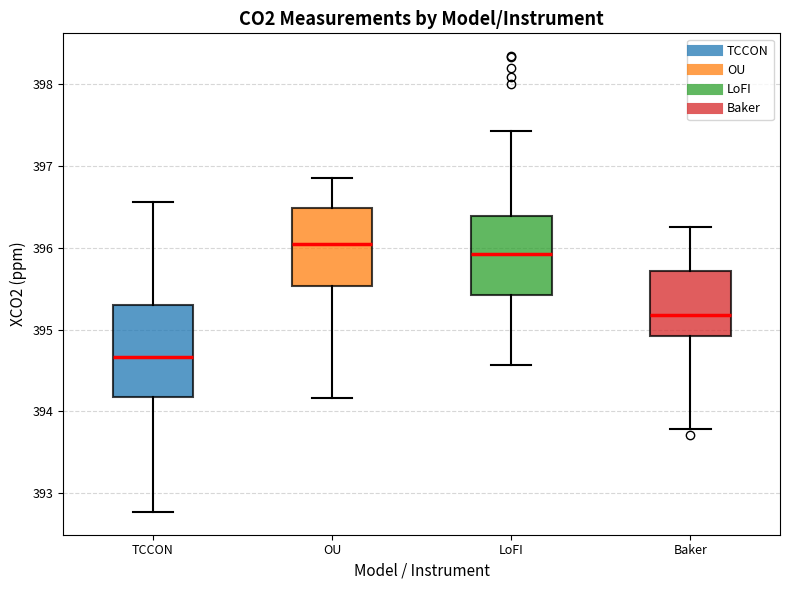

Reading left to right, transcribe this box plot: for each box, give where its median line is, the range the box spans, and where its two whiskers end, as read against the y-axis. The values are not printed on the chart, so give them approximately, as read against the axis.

TCCON: median 394.7, box 394.2 to 395.3, whiskers 392.8 to 396.6
OU: median 396.0, box 395.5 to 396.5, whiskers 394.2 to 396.9
LoFI: median 395.9, box 395.4 to 396.4, whiskers 394.6 to 397.4
Baker: median 395.2, box 394.9 to 395.7, whiskers 393.8 to 396.3